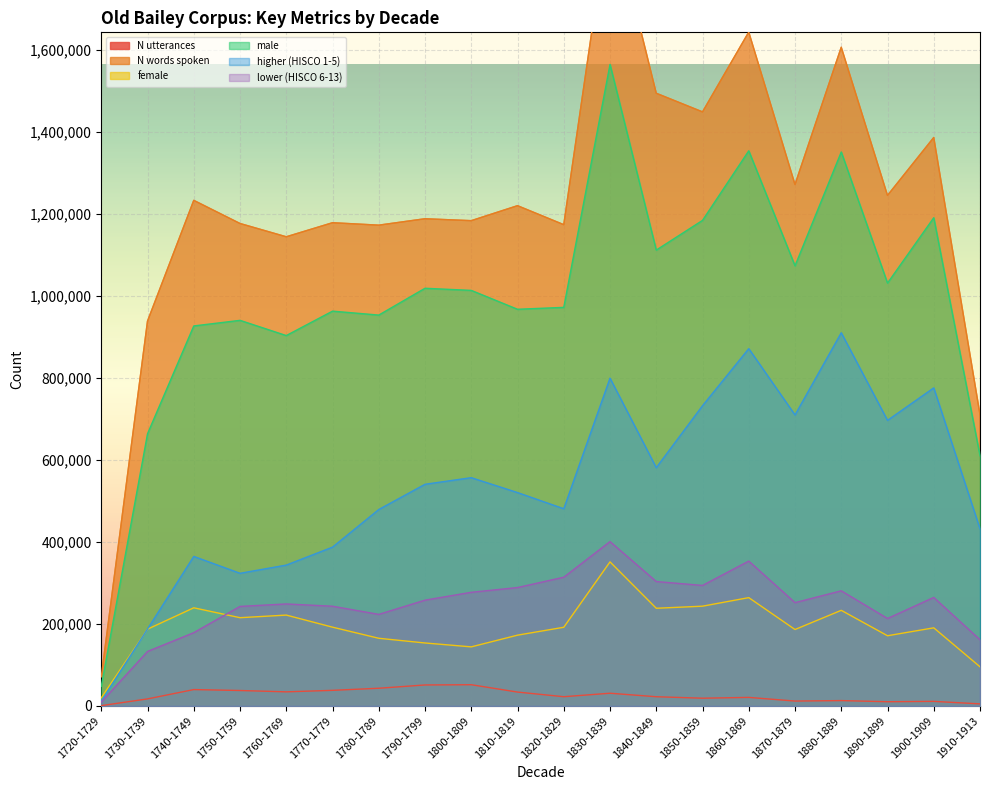

Which series has the widest spread of values?

N words spoken